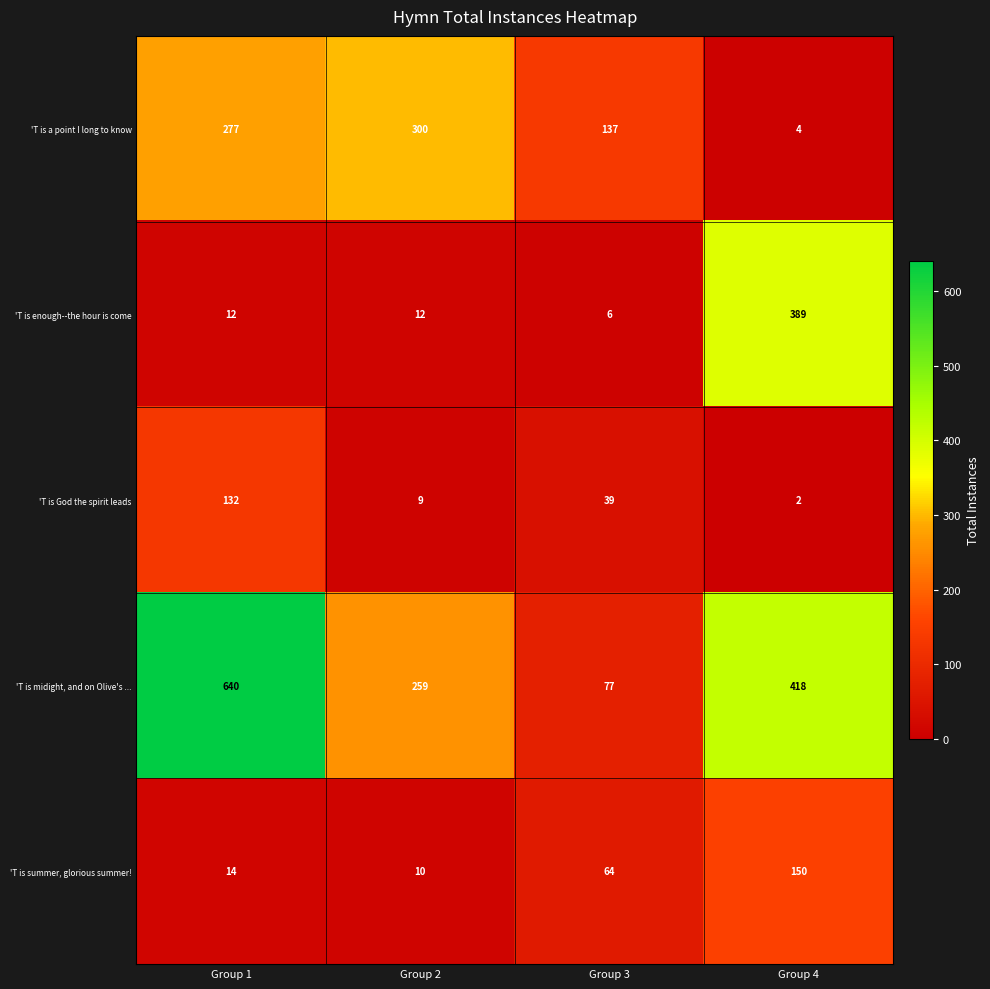

True or false: 'T is summer, glorious summer! has a value of 24 at Group 1.

False